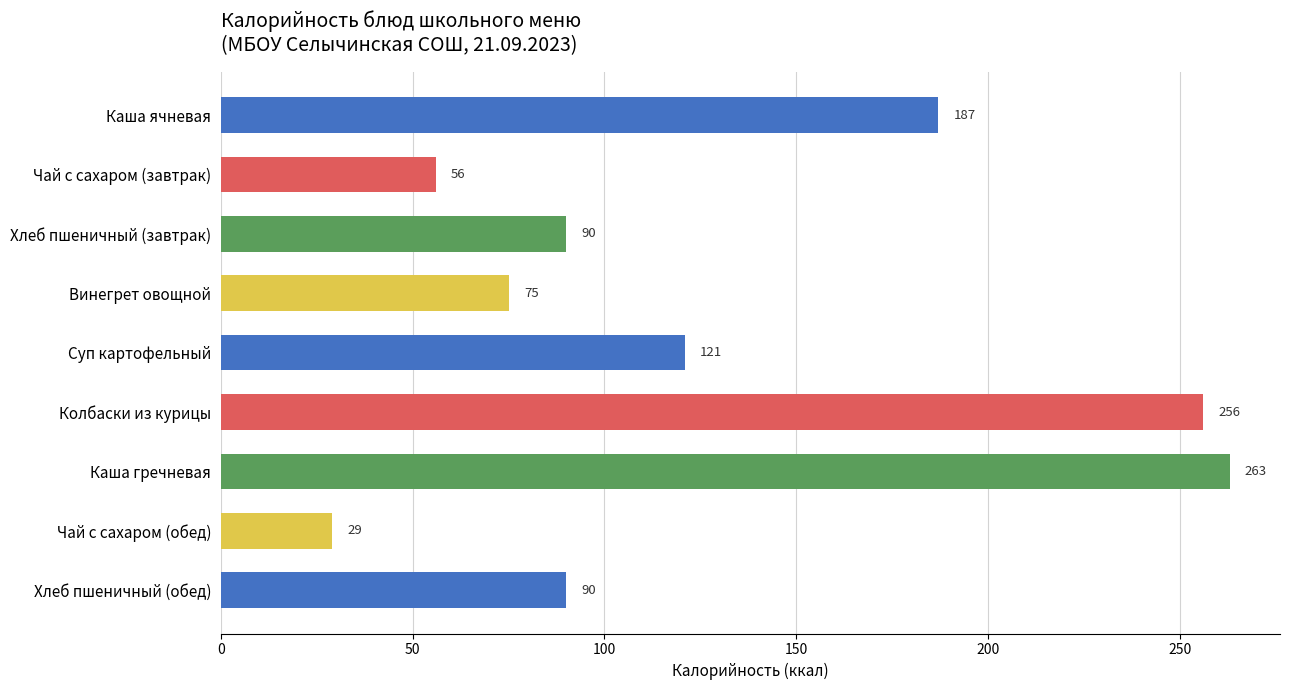

Which label corresponds to the smallest value in the chart?

Чай с сахаром (обед)